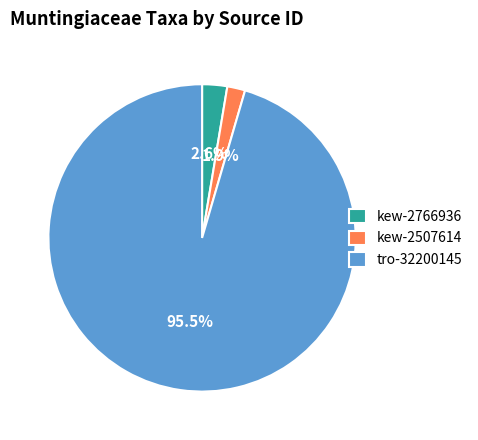

What is the largest slice in the pie chart?

tro-32200145